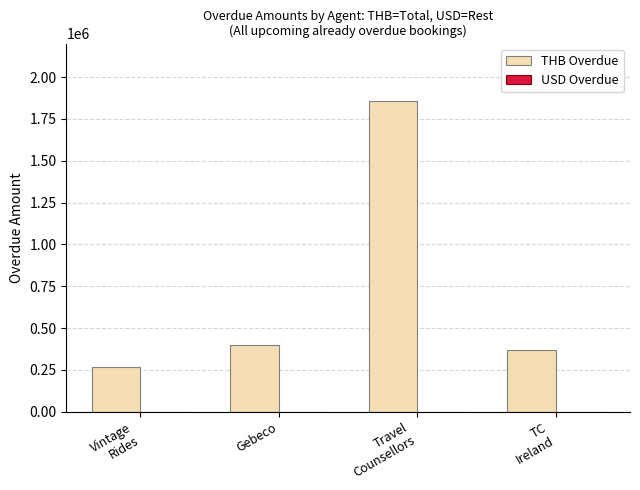

Which category has the highest value across all series?

Travel
Counsellors